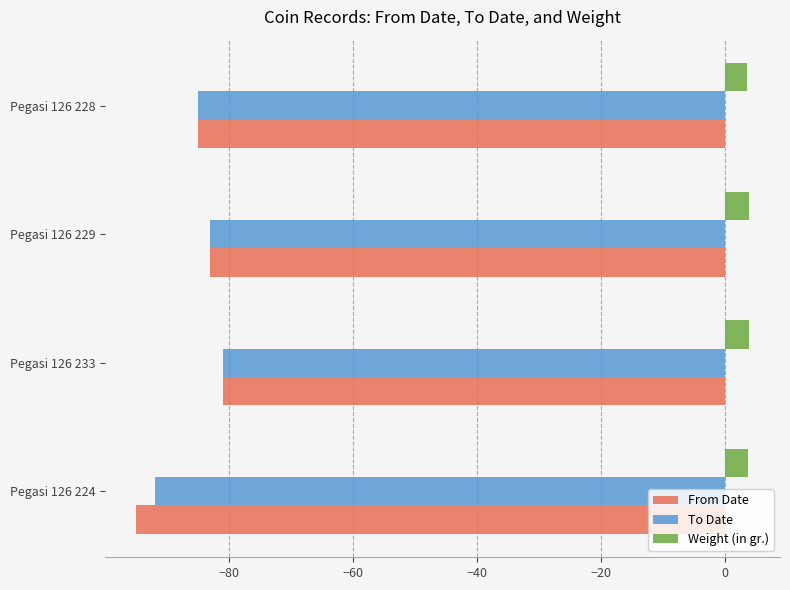

What is the maximum value shown in the chart?

4.0